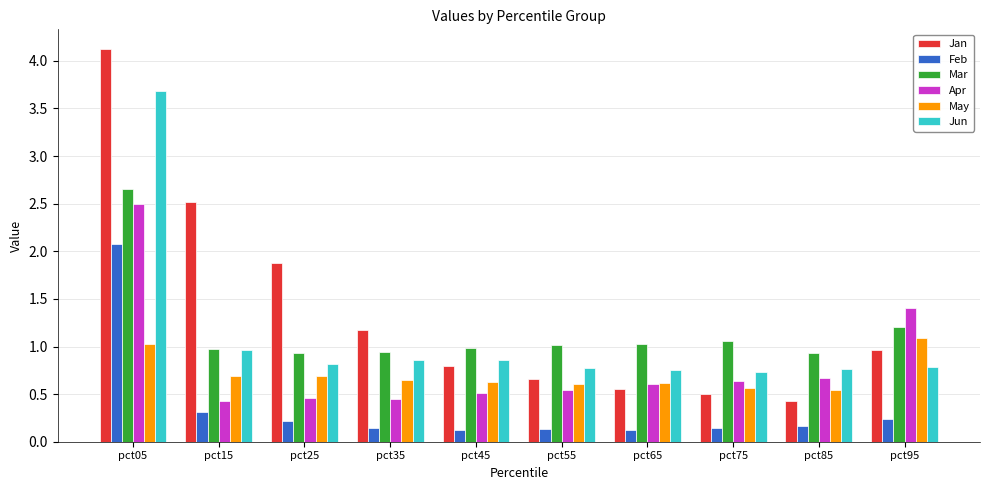

The value of Jan at pct05 is 4.1. True or false?

True